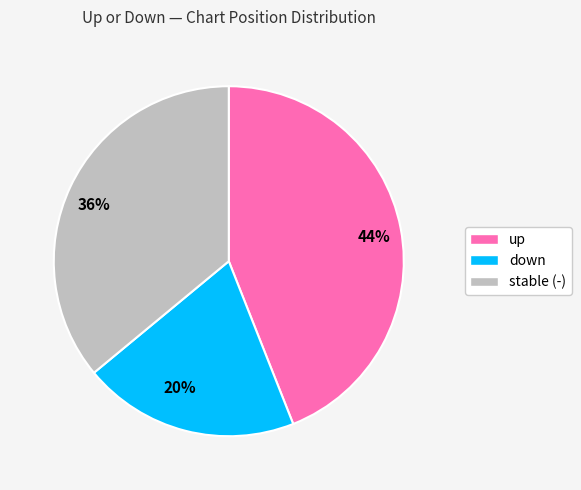

Between 44% and 20%, which is larger?

44%